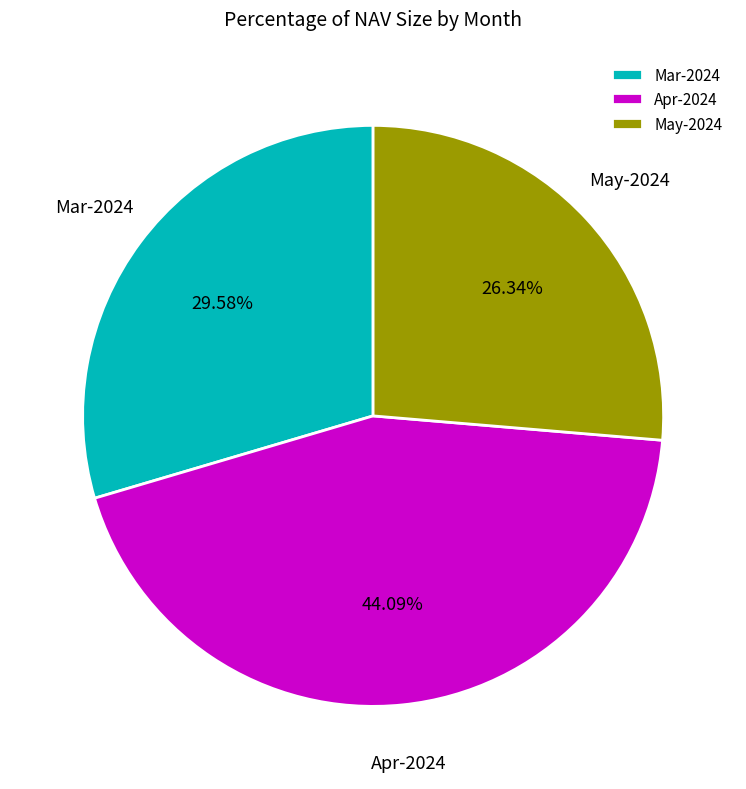

Rank the categories by value from lowest to highest.

May-2024, Mar-2024, Apr-2024